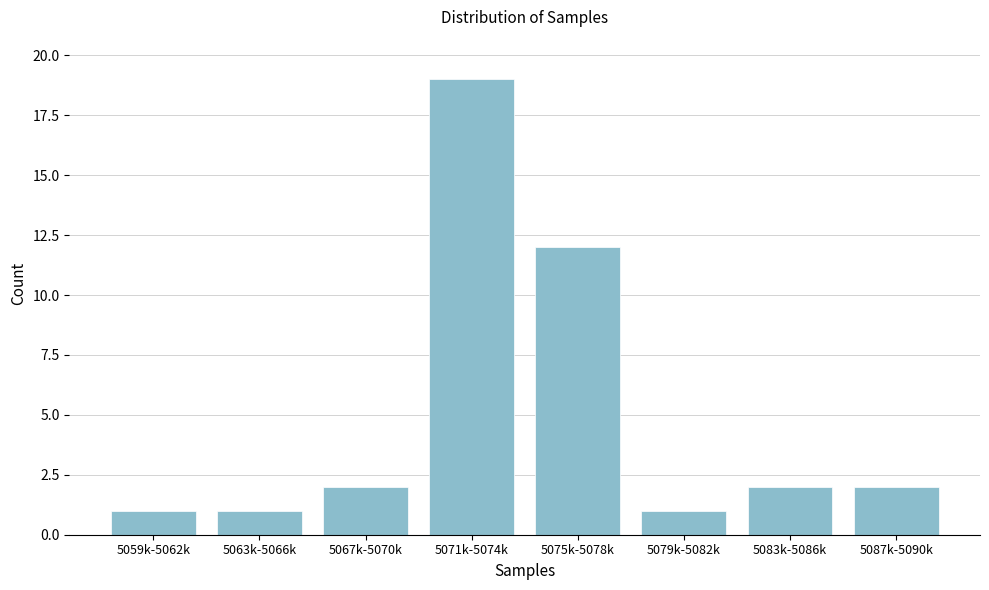

Reading left to right, list all the values displayed in this chart.

1	1	2	19	12	1	2	2